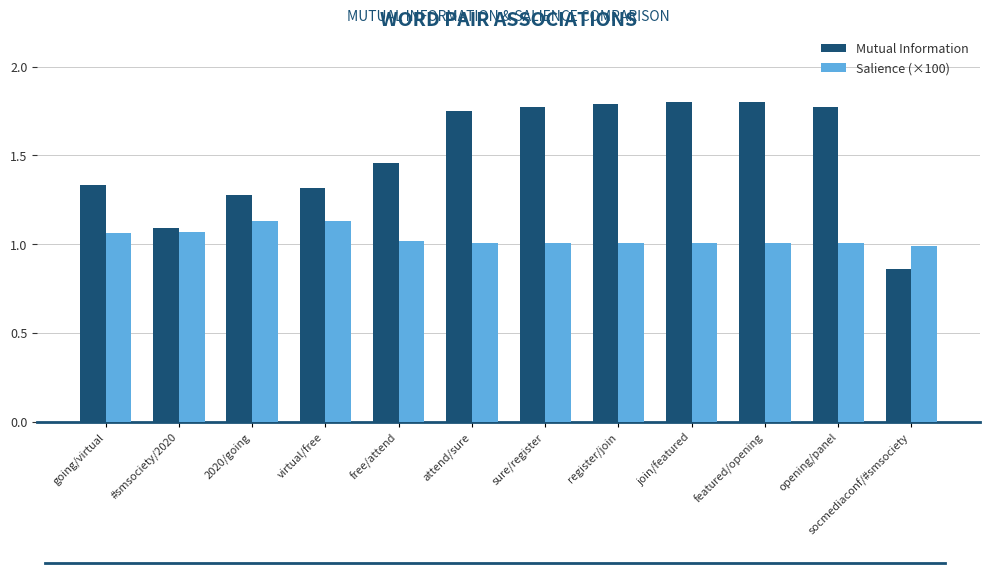

What is the sum of the Salience (×100) values at socmediaconf/#smsociety and featured/opening?

2.0